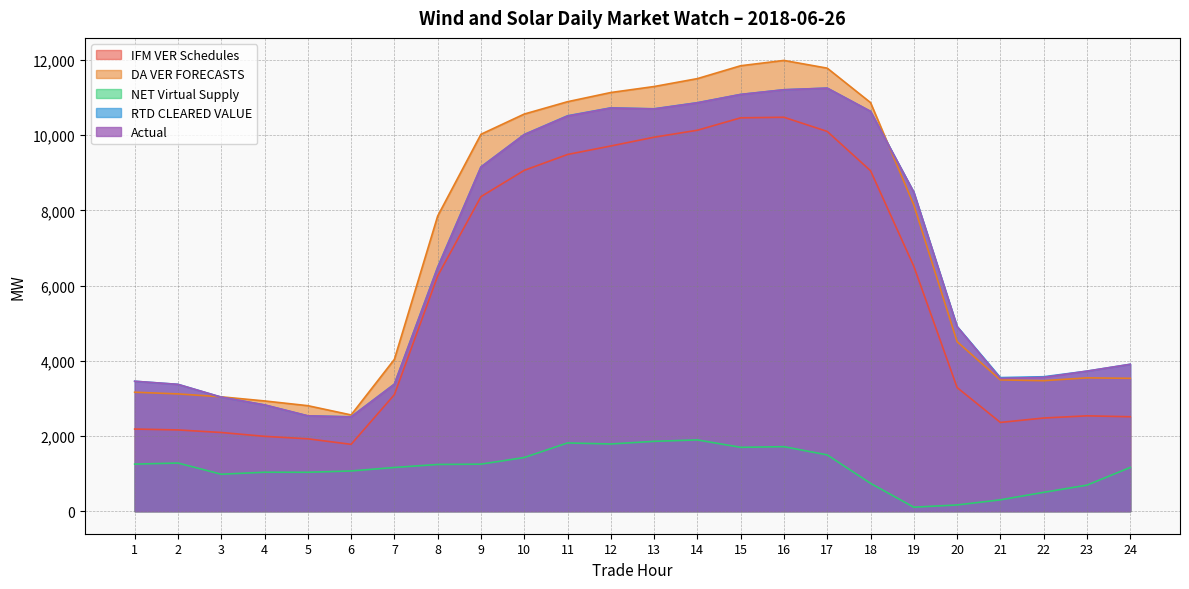

Count the number of categories in the chart.

24